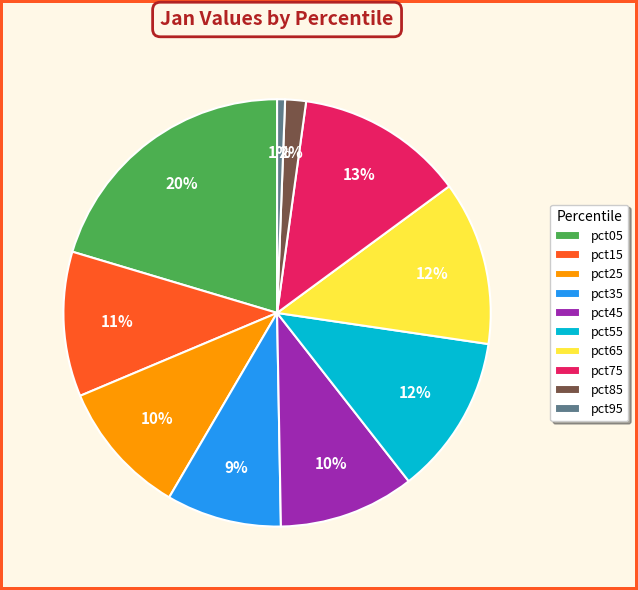

Combined, do pct85 and pct45 account for over 50%?

No